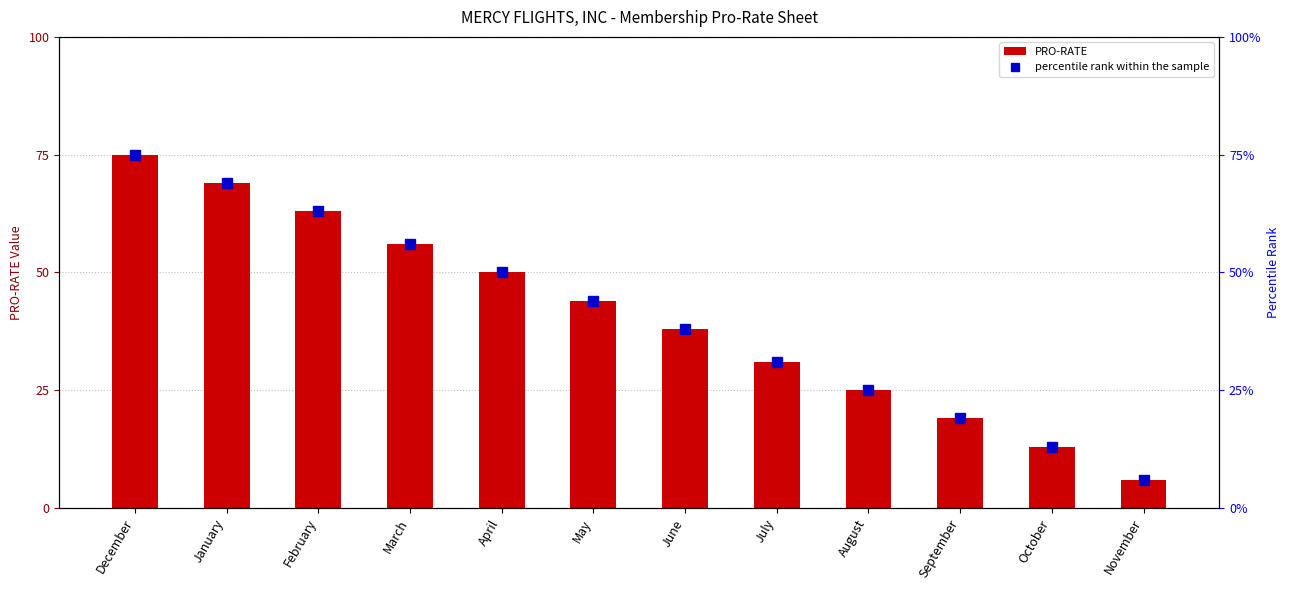

What is the smallest value displayed?

6